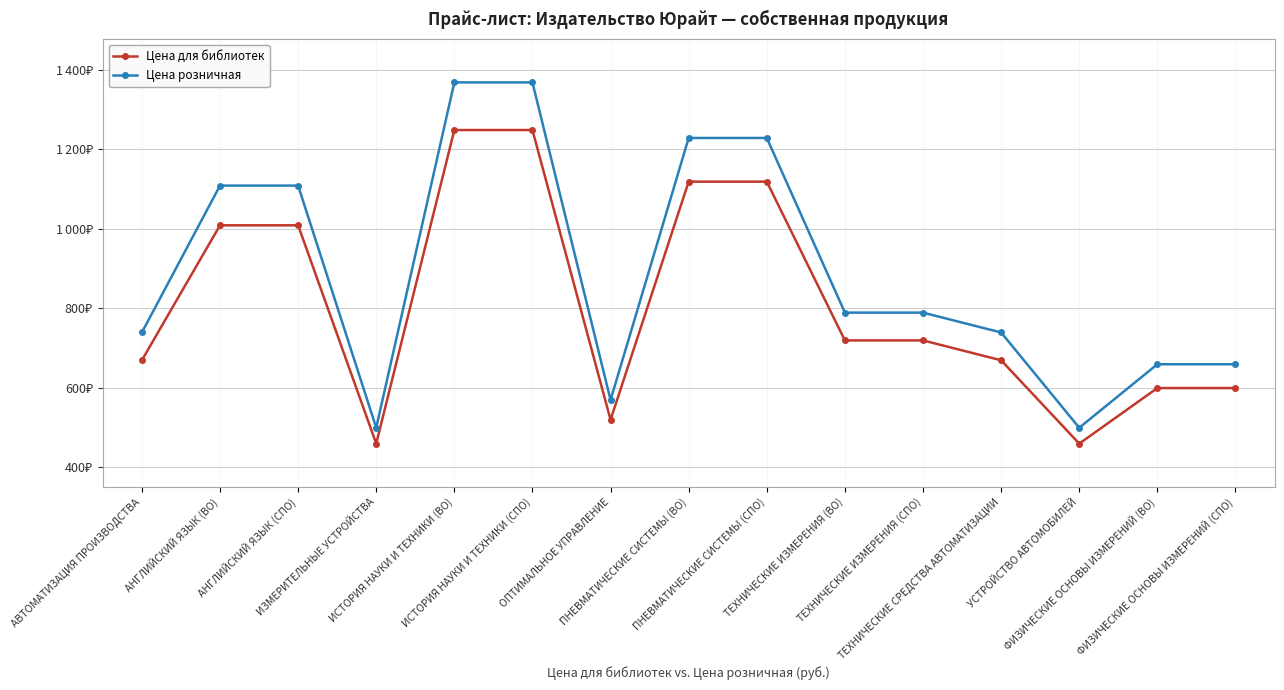

What are all the series names shown in the legend?

Цена для библиотек, Цена розничная